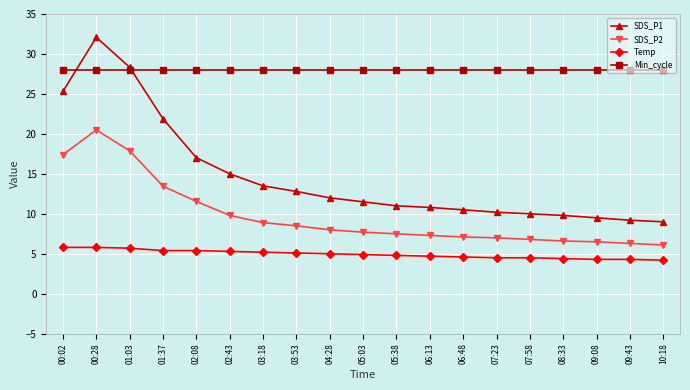

Which series has the largest total across all categories?

Min_cycle